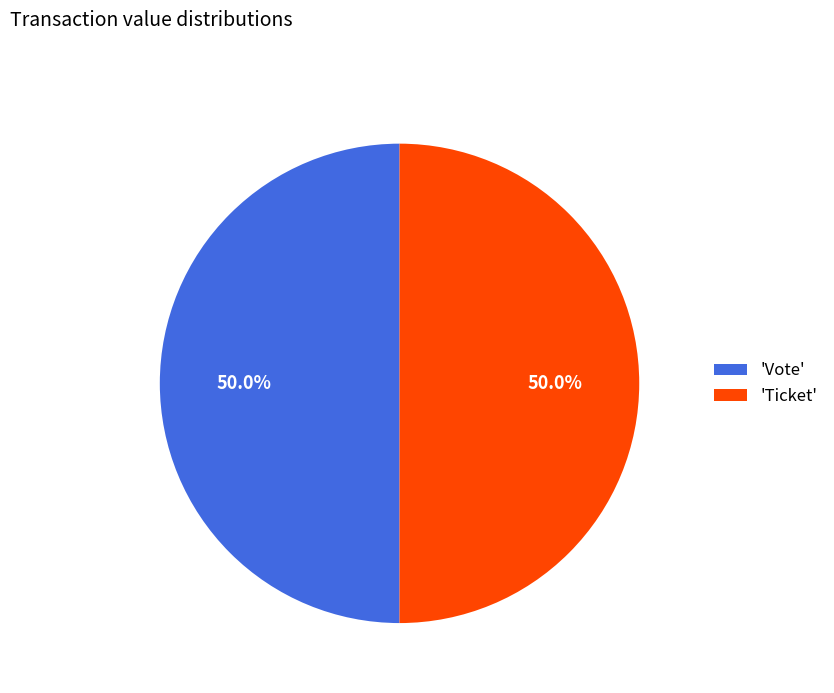

Is the sum of 'Vote' and 'Ticket' greater than half?

Yes